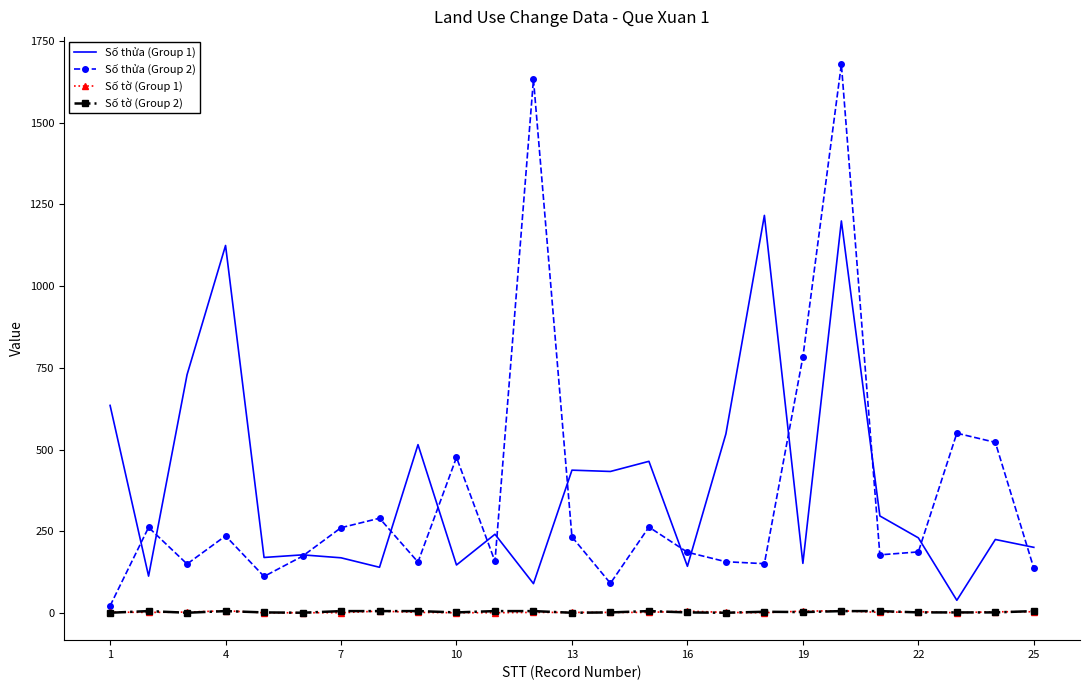

What is the greatest value displayed?

1678